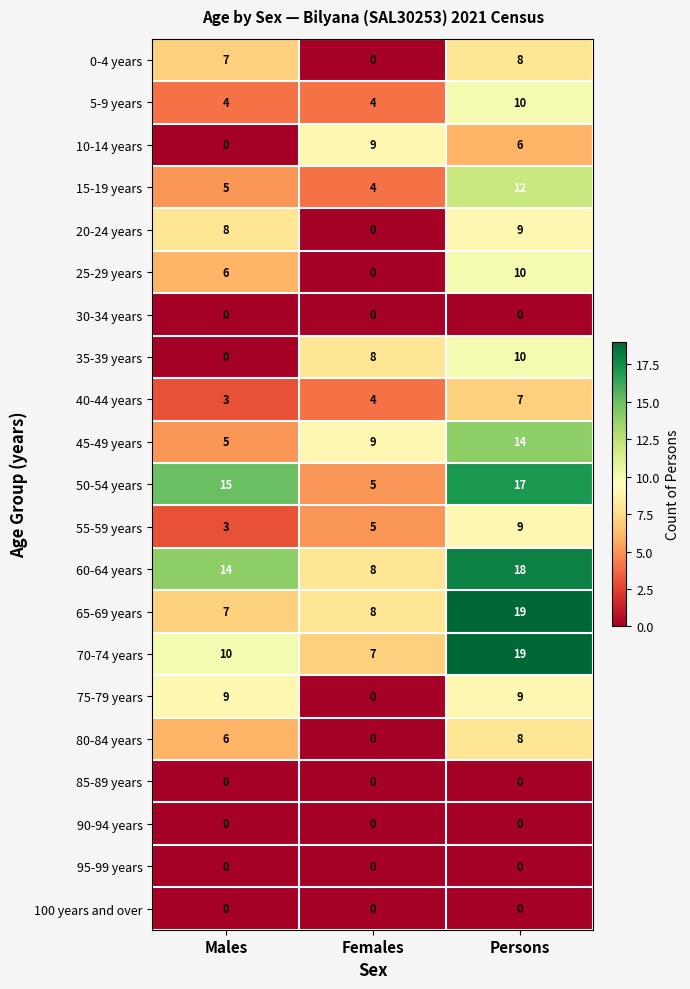

At how many categories does at least one series exceed 14?

2